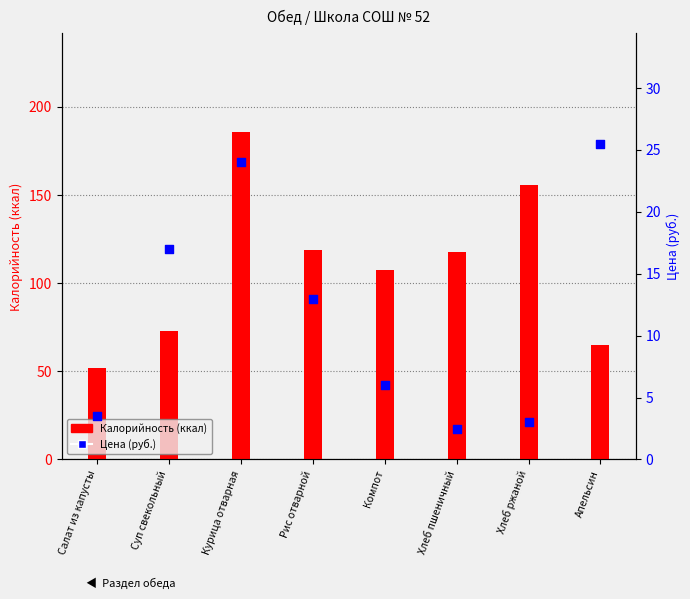

Which series contains the highest Y value?

Калорийность